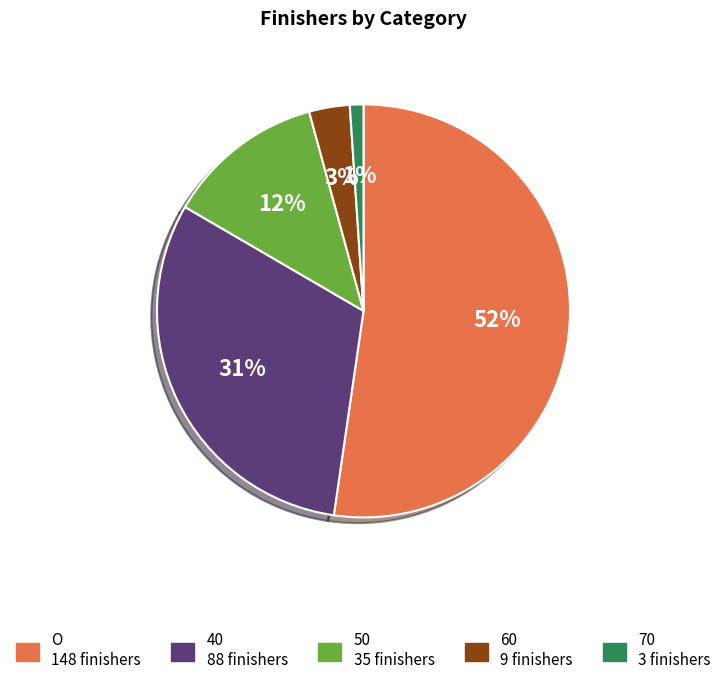

Count the number of slices in the pie.

5